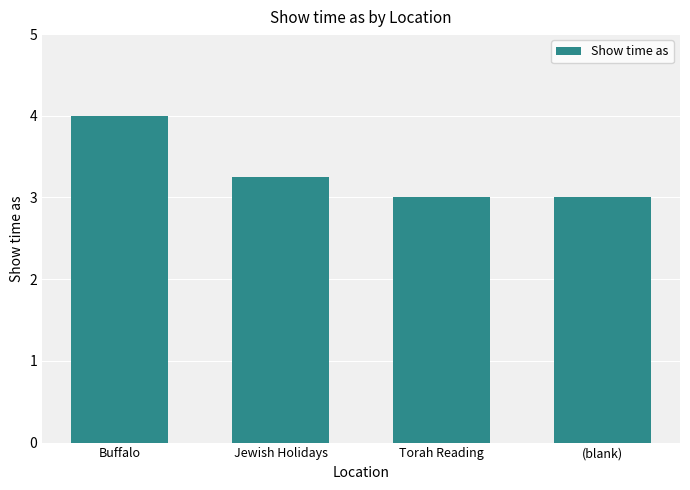

Between Jewish Holidays and Buffalo, which is larger?

Buffalo